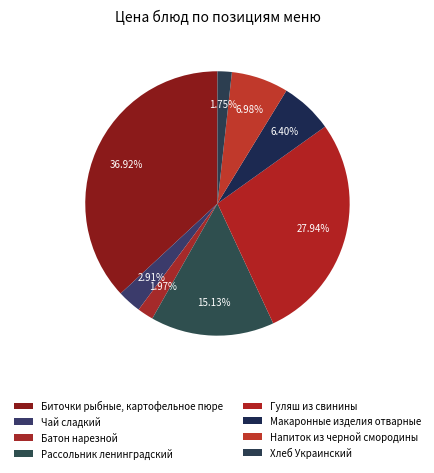

Which category has the biggest portion of the pie?

Биточки рыбные, картофельное пюре